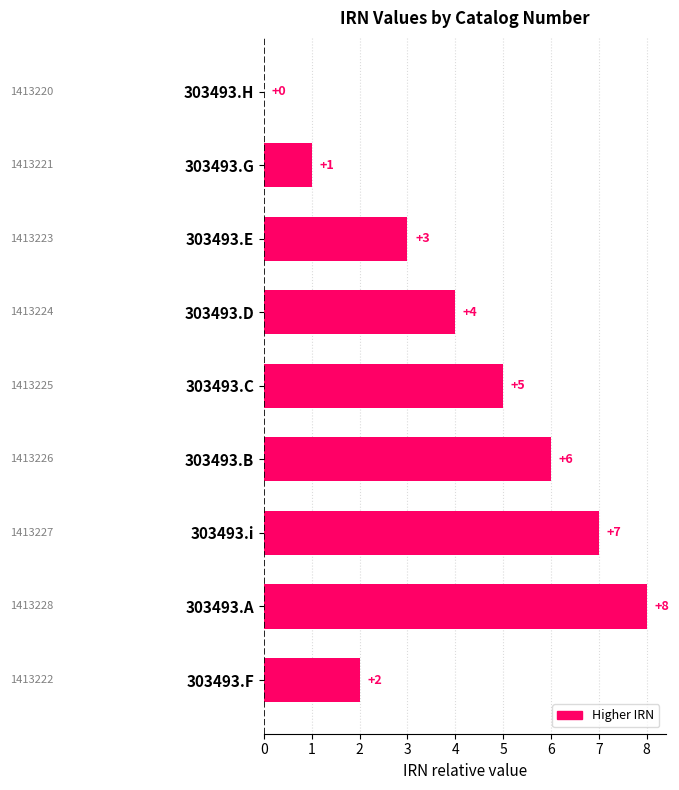

Reading top to bottom, transcribe all the data shown in this chart.

303493.H=0	303493.G=1	303493.E=3	303493.D=4	303493.C=5	303493.B=6	303493.i=7	303493.A=8	303493.F=2